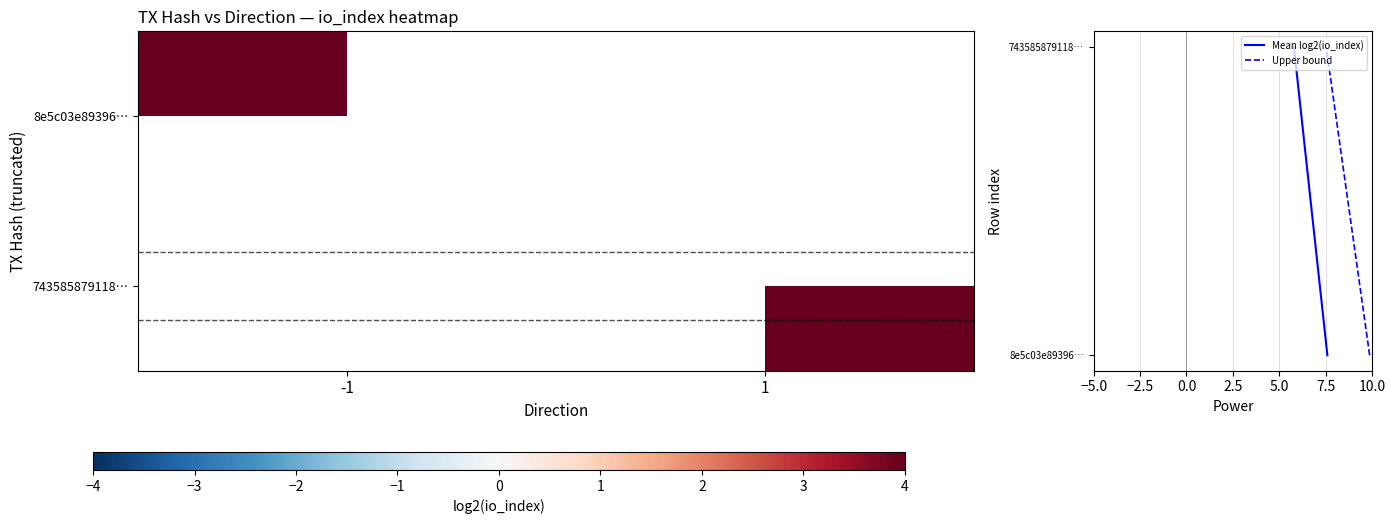

Between -1 and 1, which is larger?

1